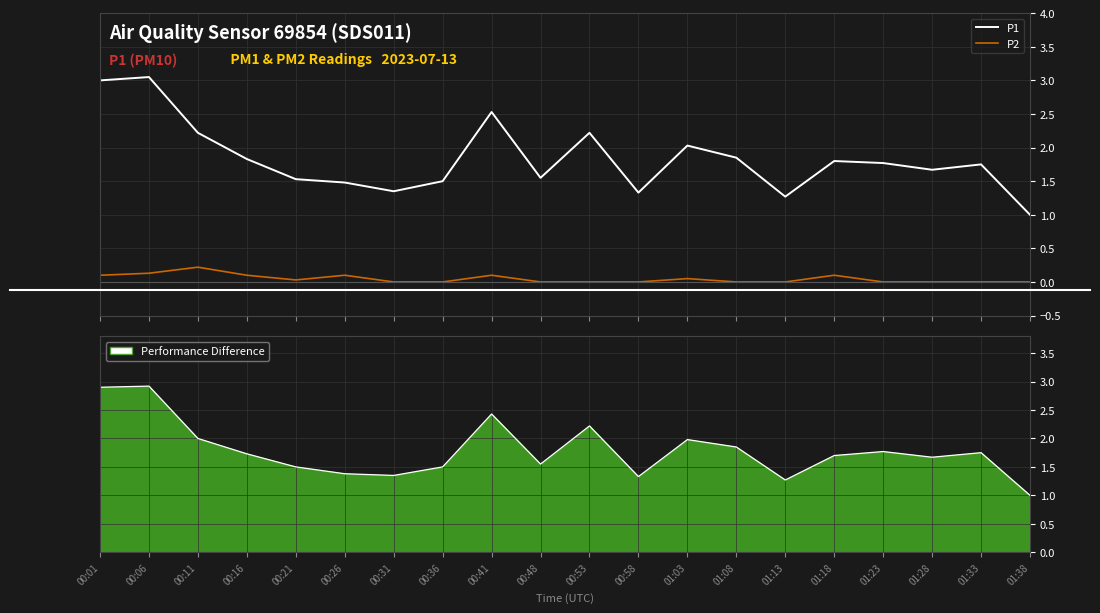

How many interior local valleys does the P1 series have?

5